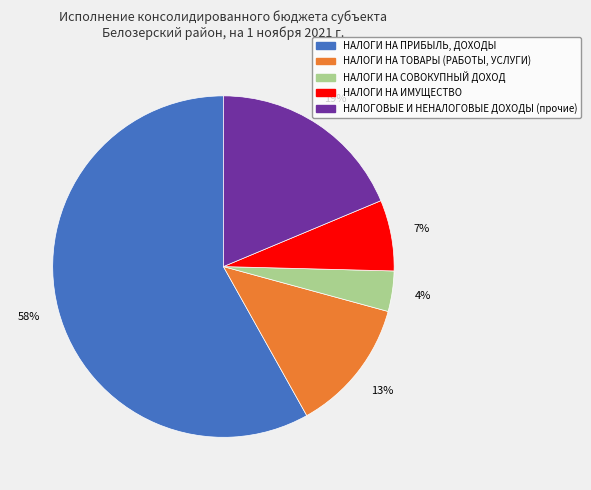

Rank the categories by value from lowest to highest.

НАЛОГИ НА СОВОКУПНЫЙ ДОХОД, НАЛОГИ НА ИМУЩЕСТВО, НАЛОГИ НА ТОВАРЫ (РАБОТЫ, УСЛУГИ), НАЛОГОВЫЕ И НЕНАЛОГОВЫЕ ДОХОДЫ (прочие), НАЛОГИ НА ПРИБЫЛЬ, ДОХОДЫ